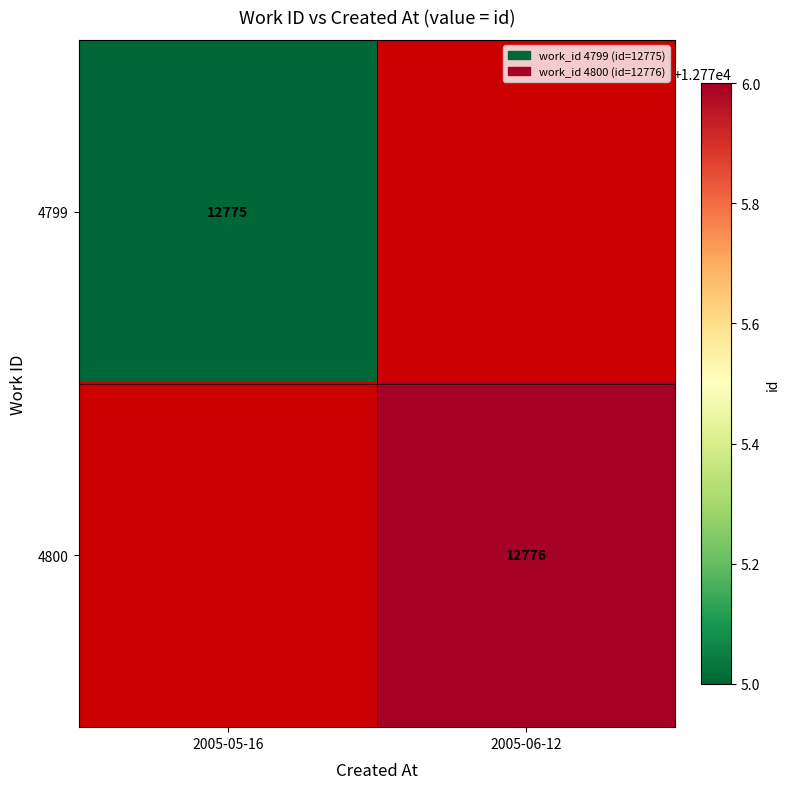

What is the smallest value displayed?

12775.0